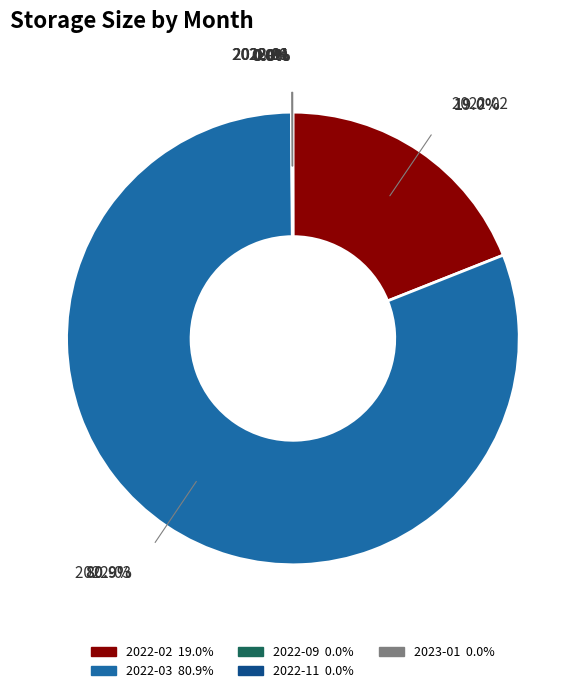

Is it true that 2022-02 is 19% of the pie?

True